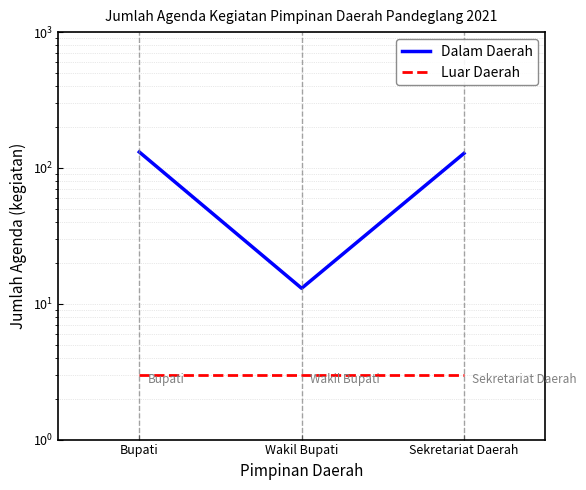

What is the label of the 2nd point from the right?

Wakil Bupati